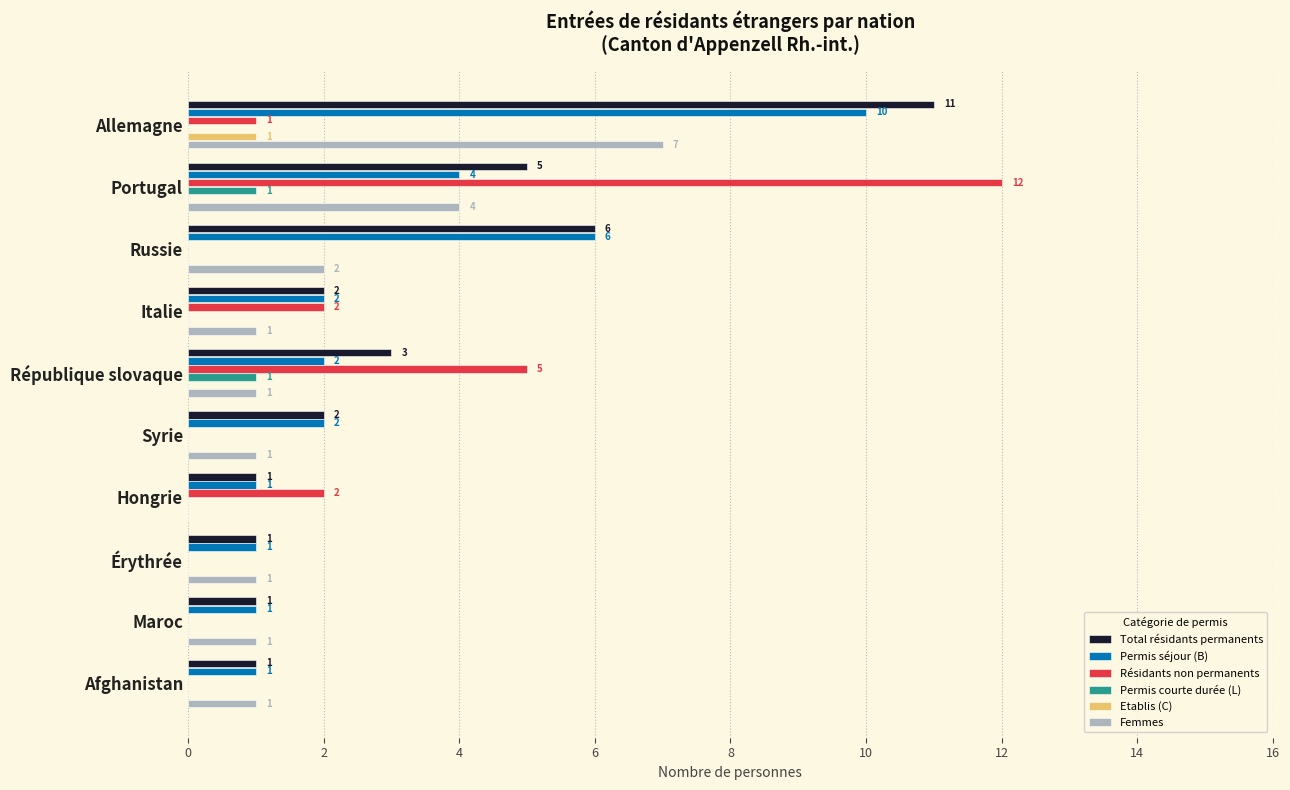

At which category is the sum across all series the highest?

Allemagne